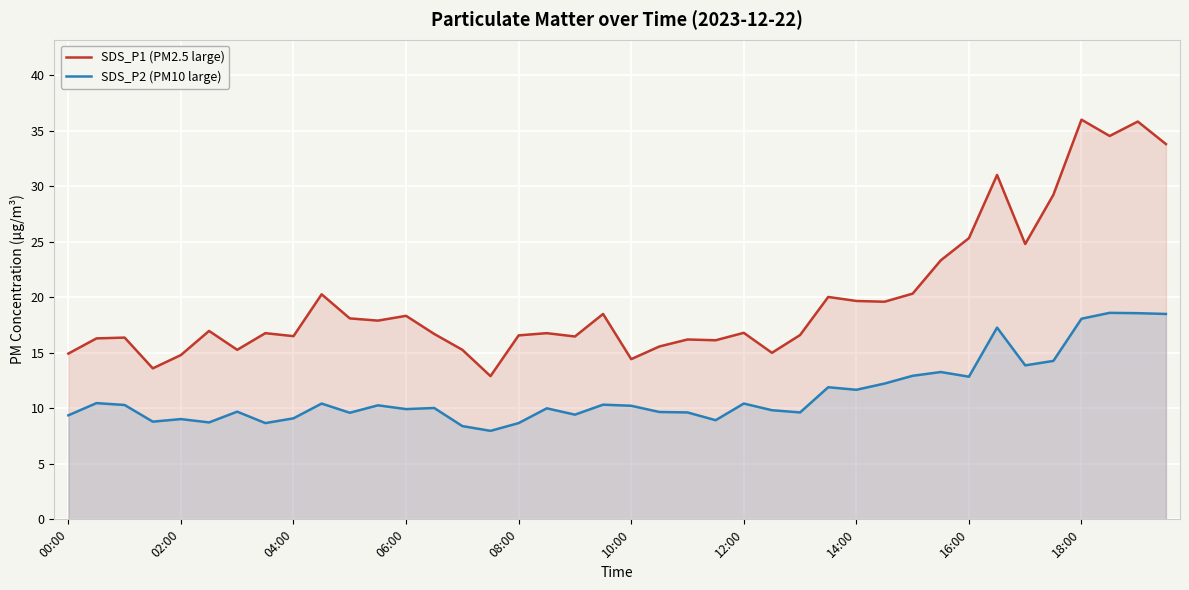

What is the average value of the SDS_P2 (PM10 large) series?

11.3